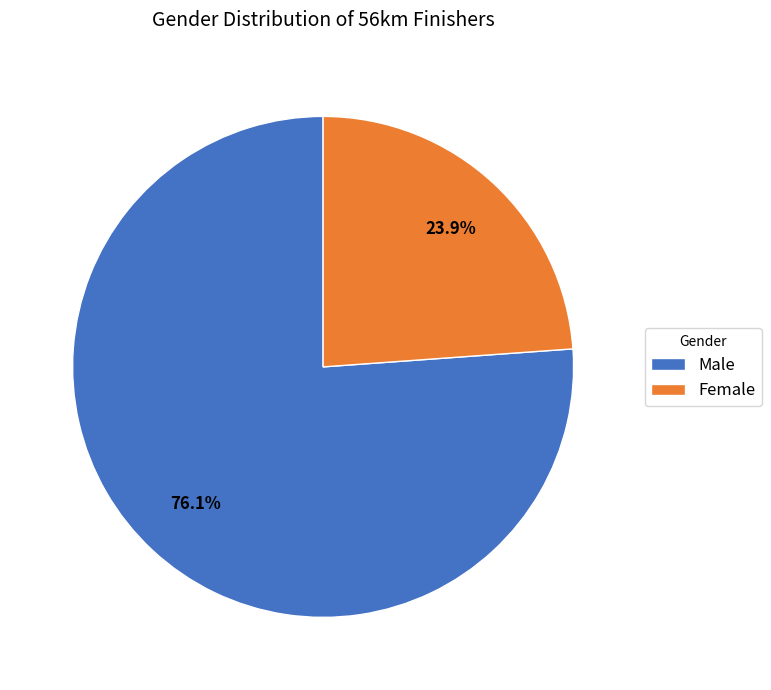

Which slice is the largest?

Male